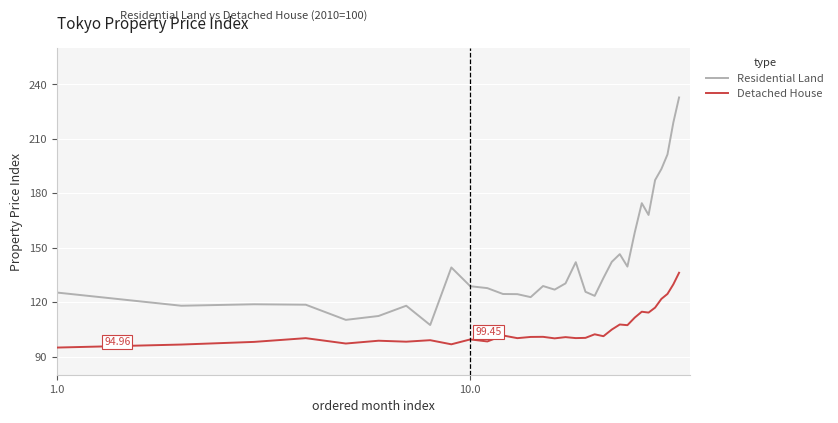

Rank the series by their maximum value, from highest to lowest.

Residential Land, Detached House